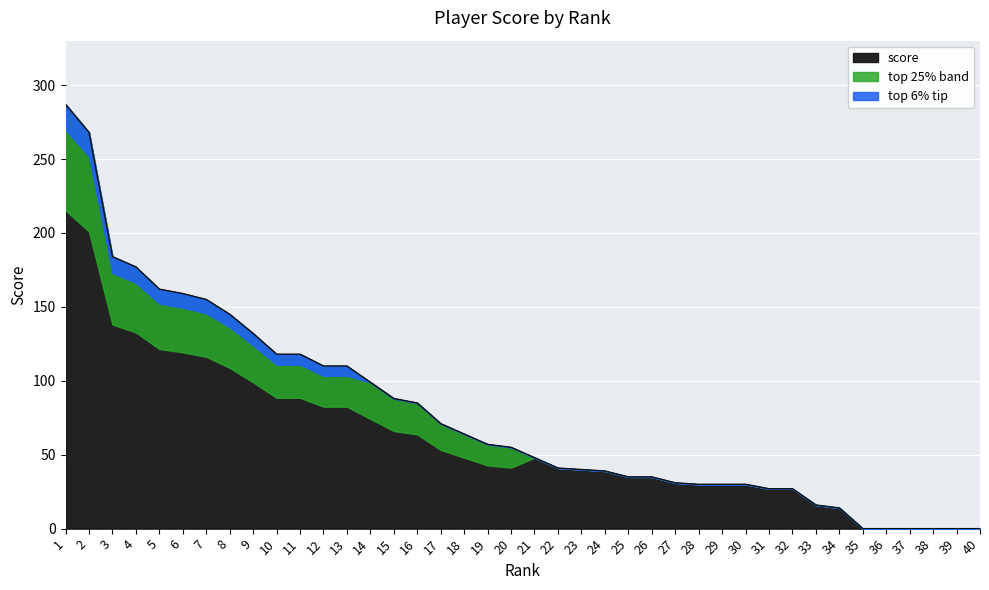

How many data points does each series have?

40